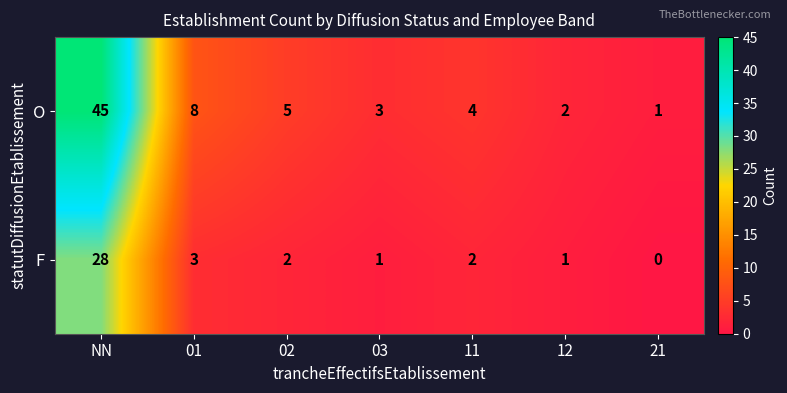

What is the greatest value displayed?

45